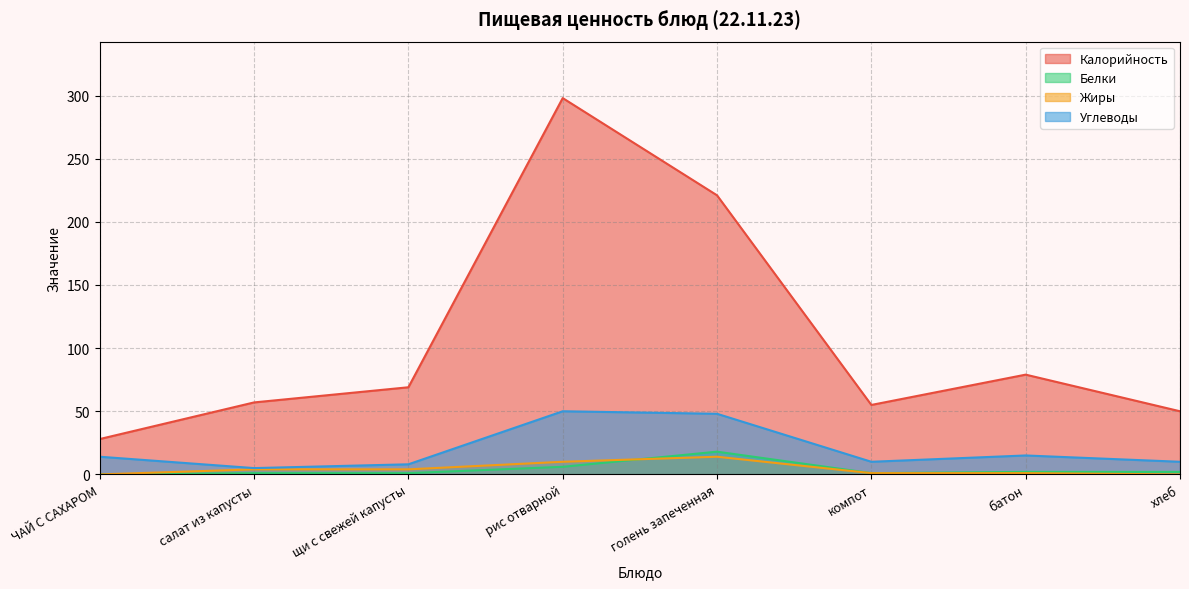

Rank the categories by Углеводы value from highest to lowest.

рис отварной, голень запеченная, батон, ЧАЙ С САХАРОМ, компот, хлеб, щи с свежей капусты, салат из капусты